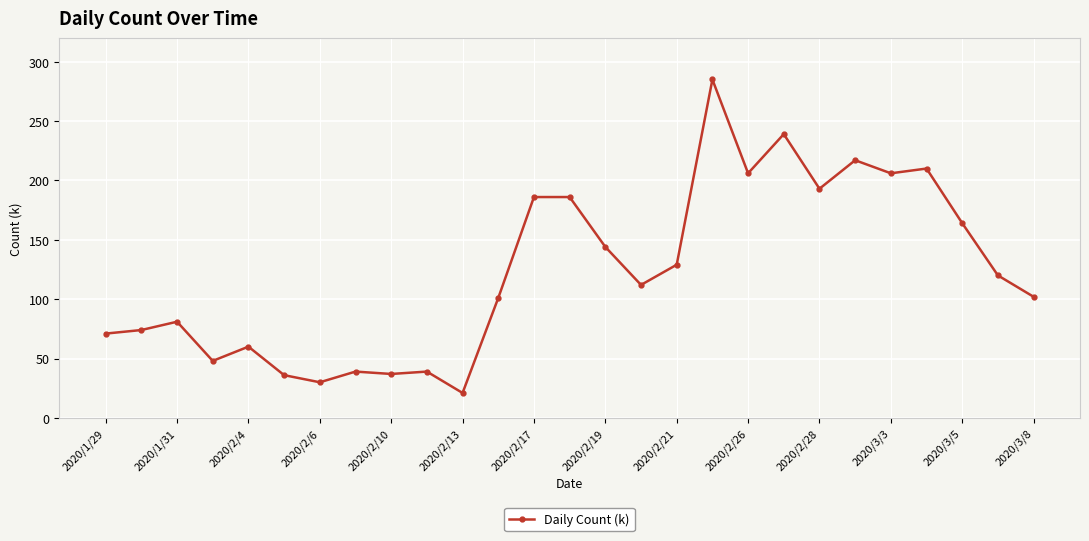

True or false: there are more than 1 points higher than both neighbors.

True